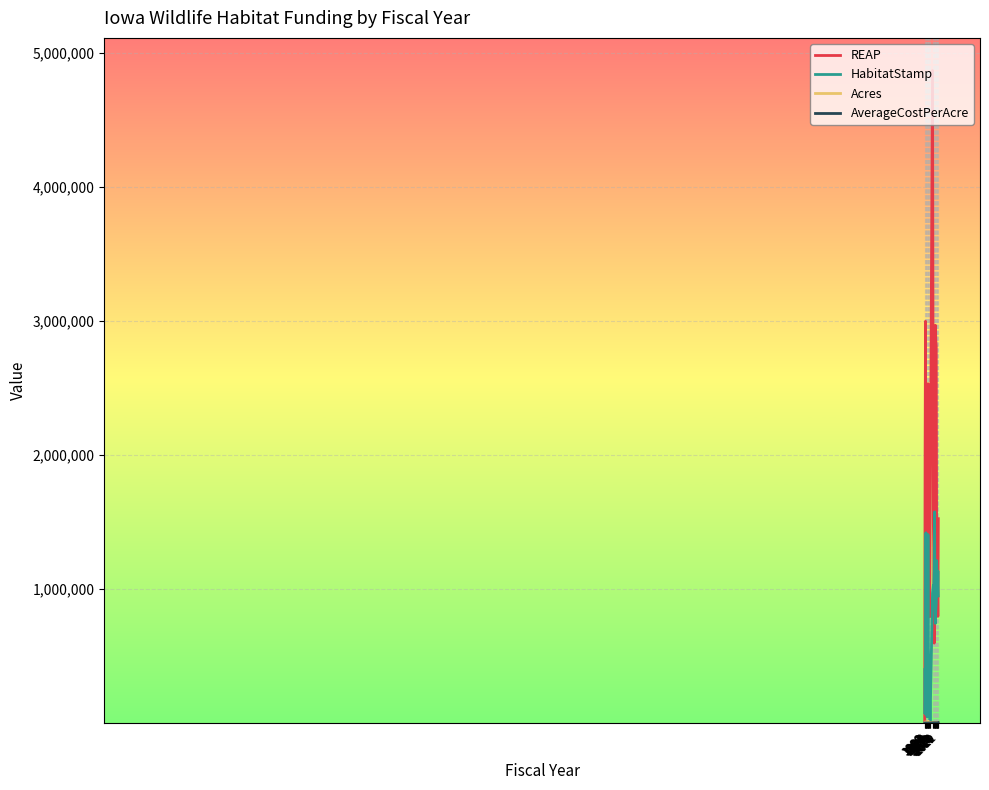

At which category does the chart reach its peak across all series?

2008